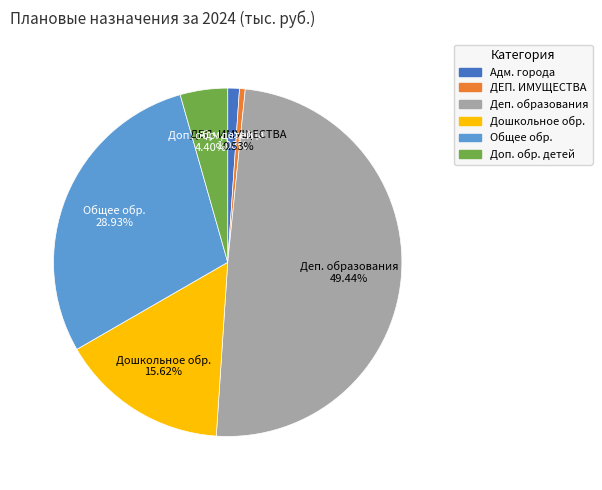

Is there any slice that represents more than half of the pie?

No